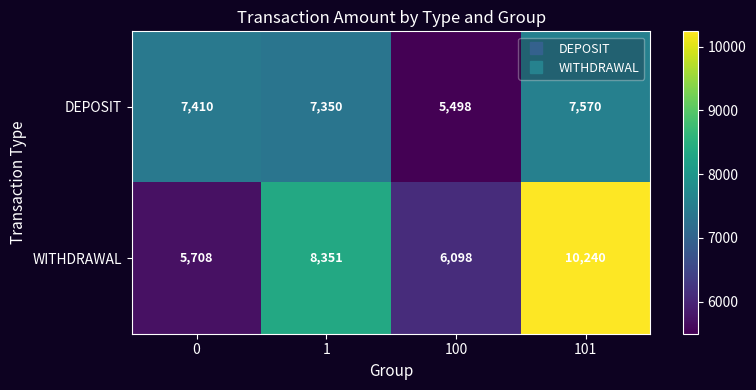

How many series are shown in this chart?

2